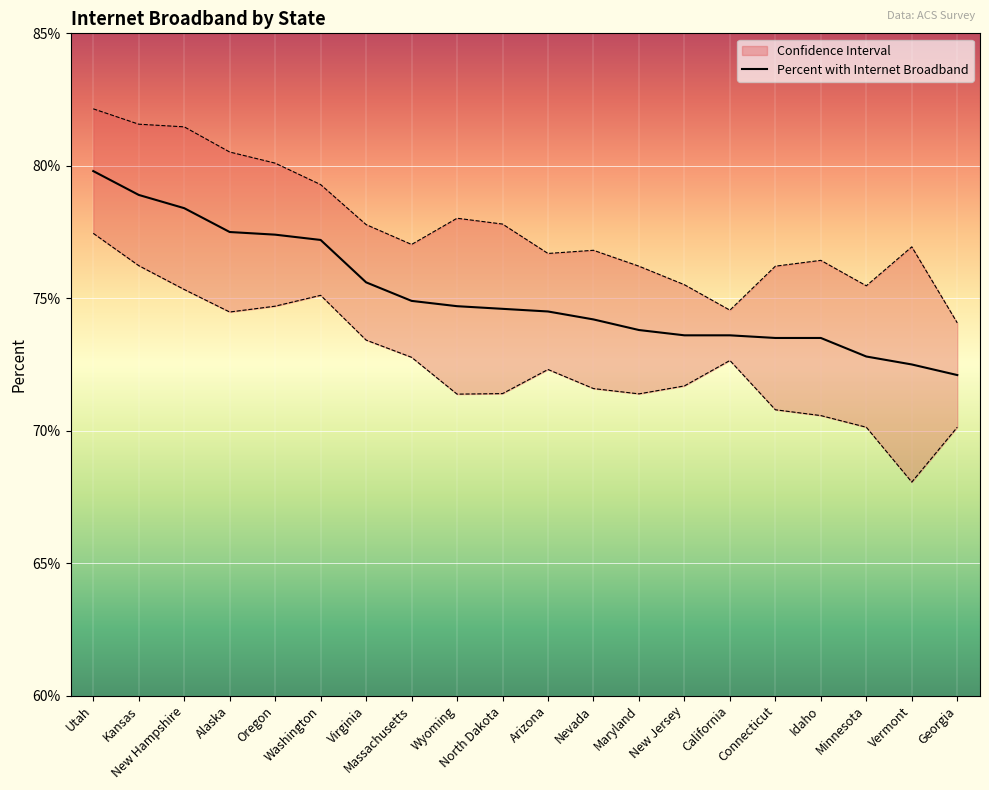

At which category does the chart reach its peak across all series?

Utah